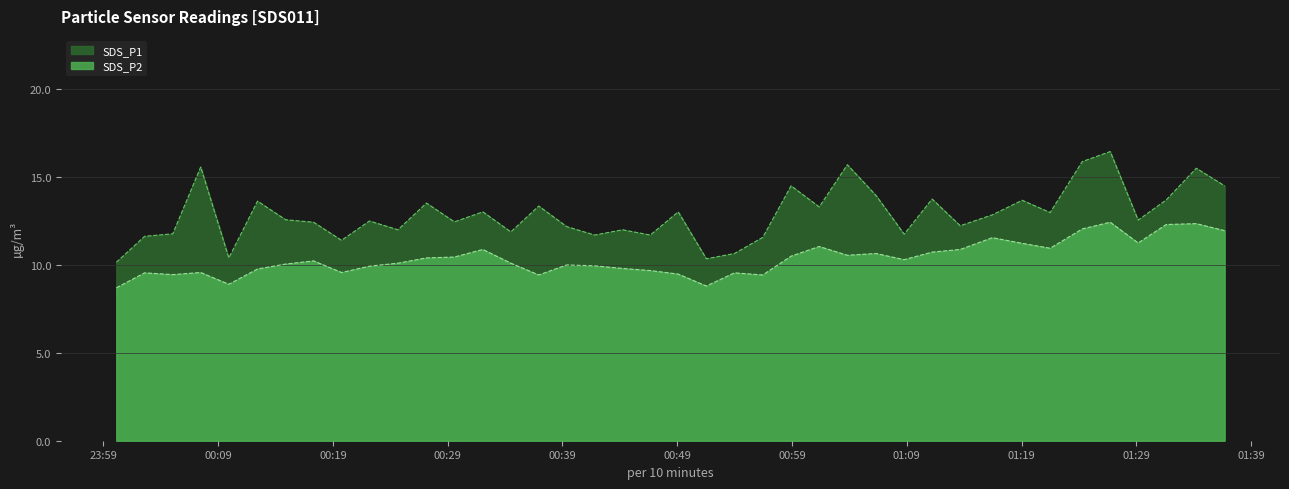

What is the difference between the maximum and second lowest values in the SDS_P2 series?

3.6